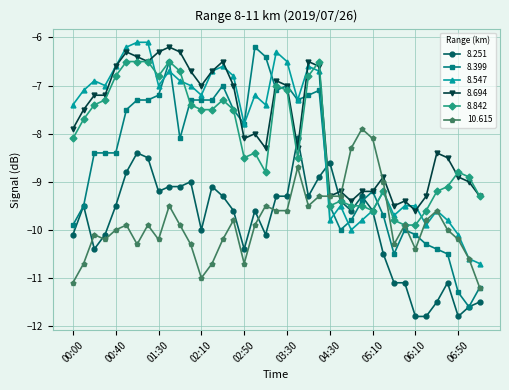

What is the value of the 8.694 point at the 8th from the left?

-6.5